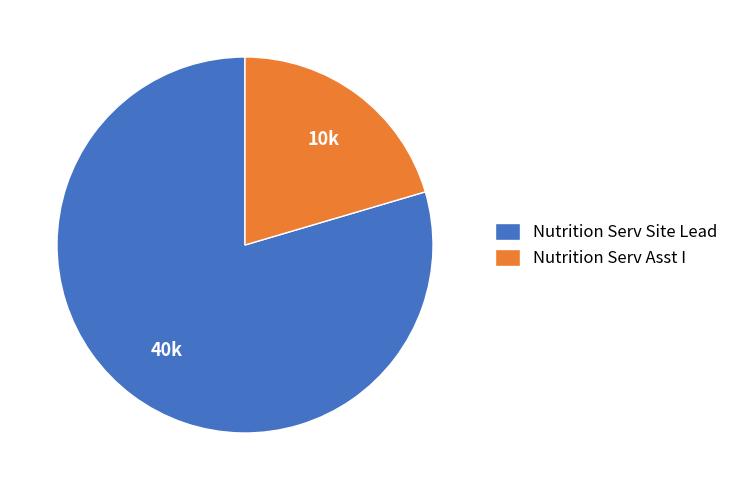

Which has a higher value, Nutrition Serv Site Lead or Nutrition Serv Asst I?

Nutrition Serv Site Lead